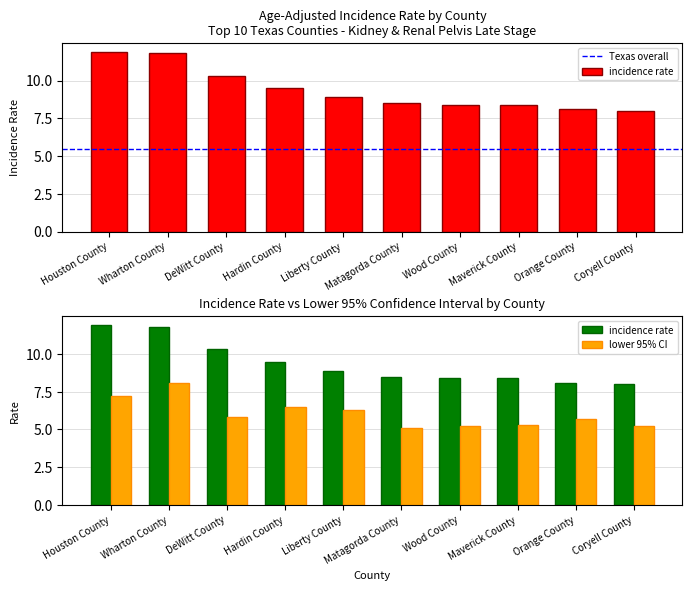

What is the label of the 9th bar from the right?

Wharton County